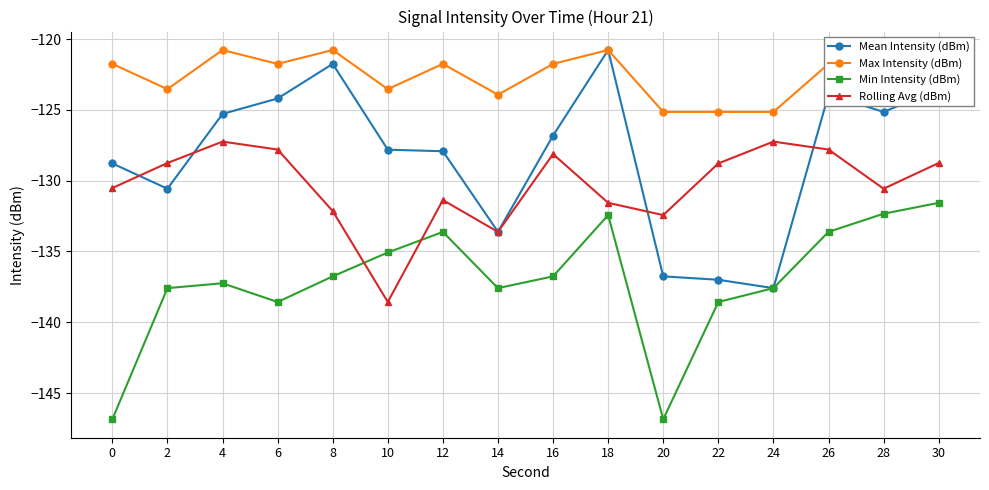

In Mean Intensity (dBm), how many points are higher than both neighbors (excluding endpoints)?

3